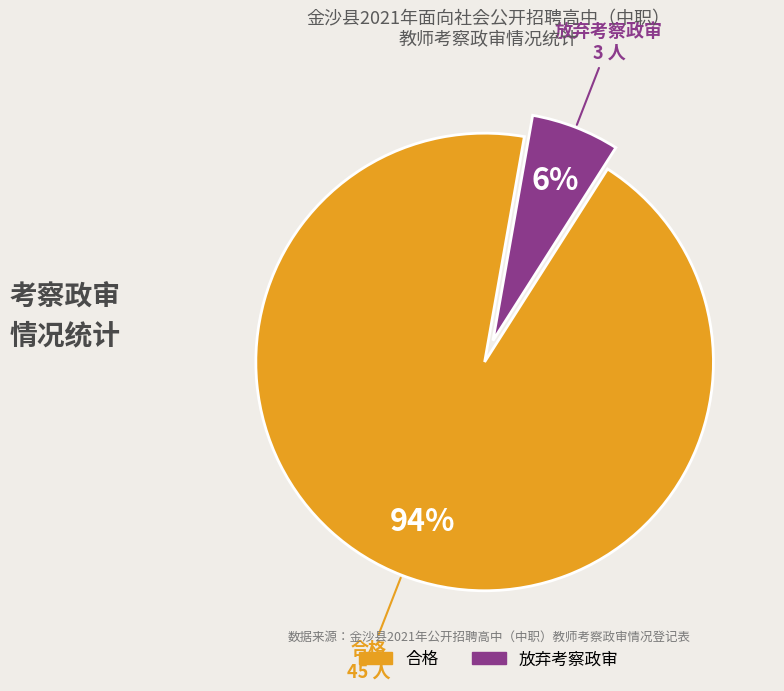

Between 放弃考察政审 and 合格, which is larger?

合格